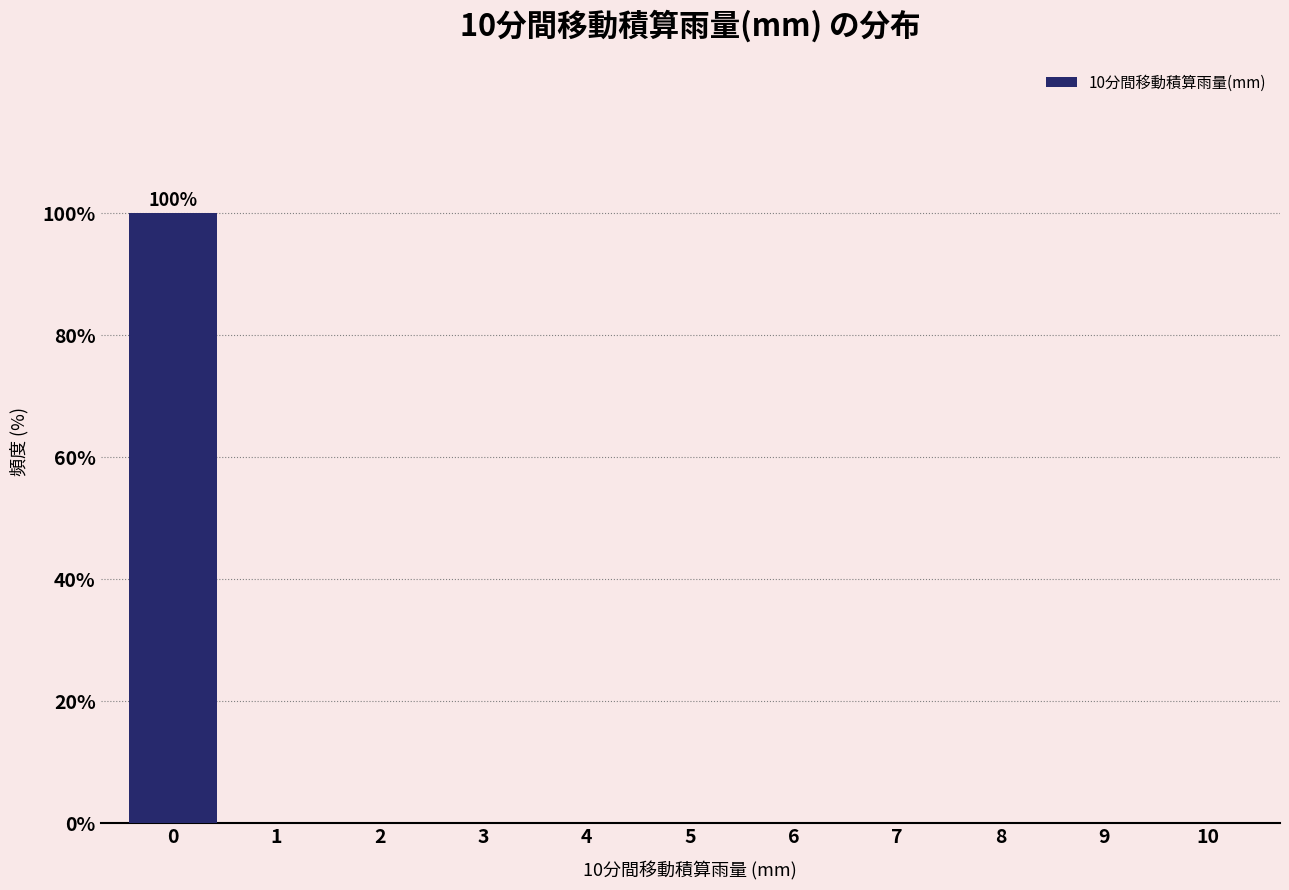

Reading right to left, what are all the values shown in this chart?

10=0	9=0	8=0	7=0	6=0	5=0	4=0	3=0	2=0	1=0	0=100